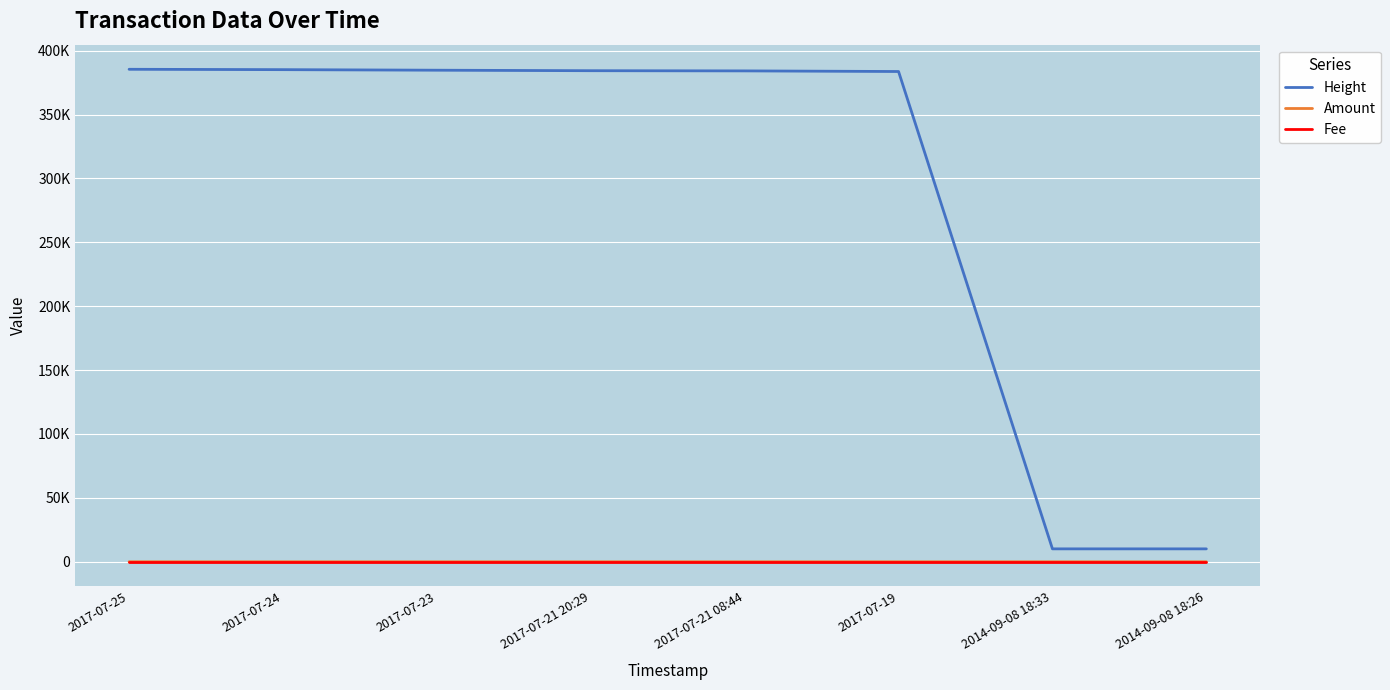

Which series has the largest total across all categories?

Height